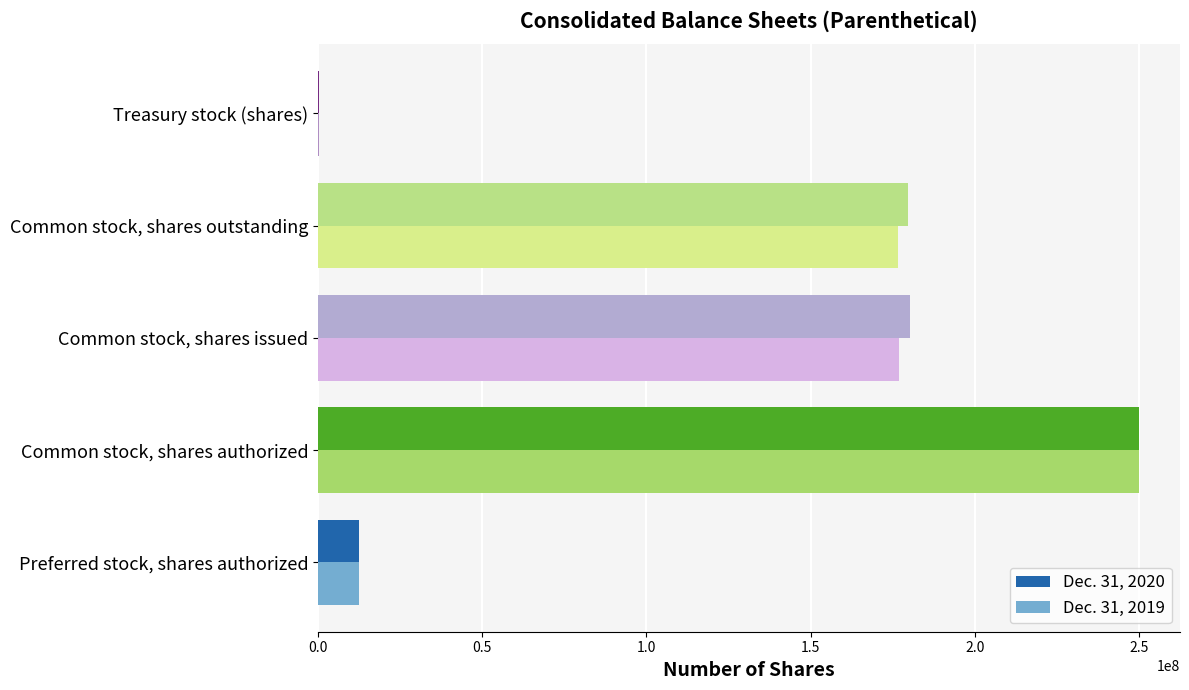

True or false: Dec. 31, 2019 has a value of 176975628 at Common stock, shares issued.

True